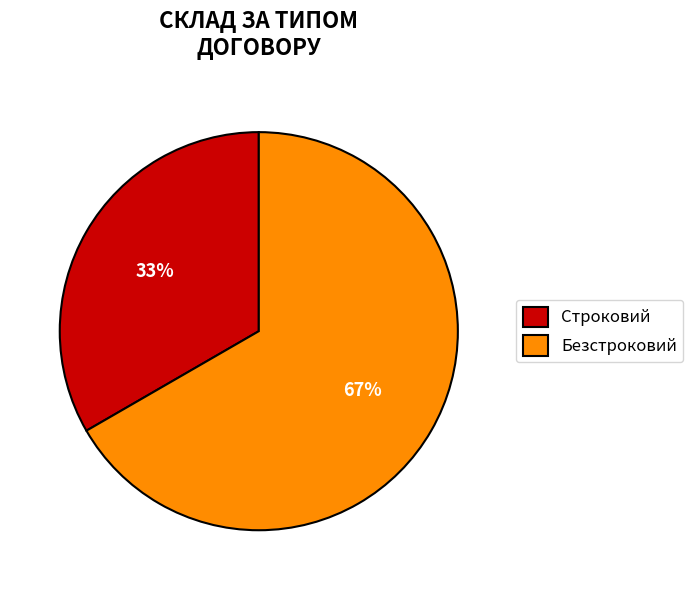

Combined, do Строковий and Безстроковий account for over 50%?

Yes